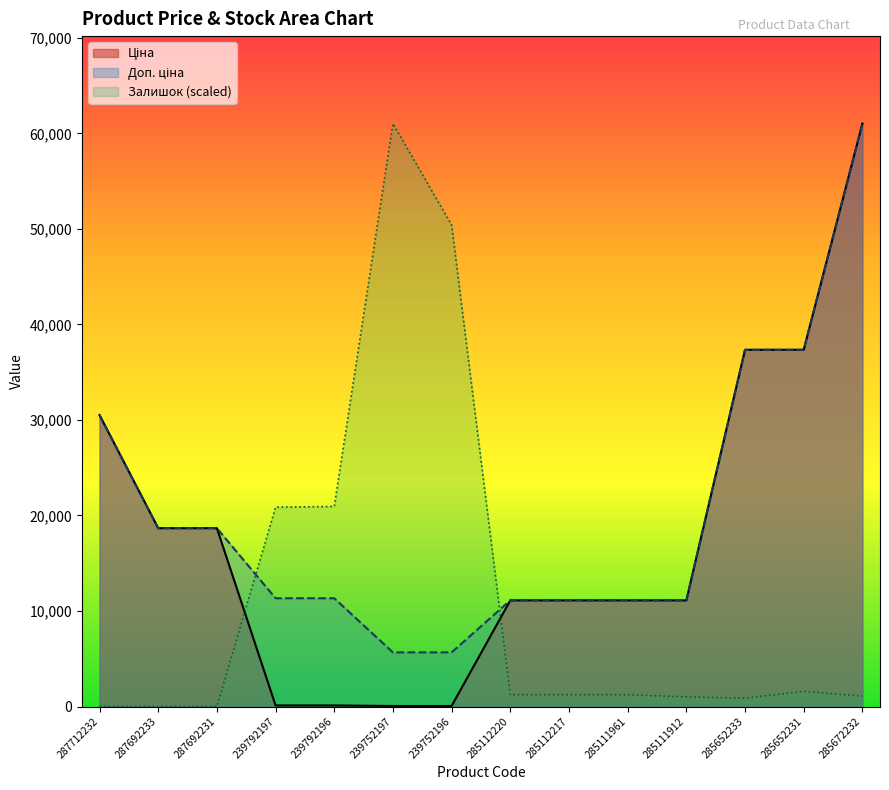

List the labels in order of Залишок value, largest first.

239752197, 239752196, 239792196, 239792197, 285652231, 285112220, 285112217, 285111961, 285672232, 285111912, 285652233, 287712232, 287692233, 287692231